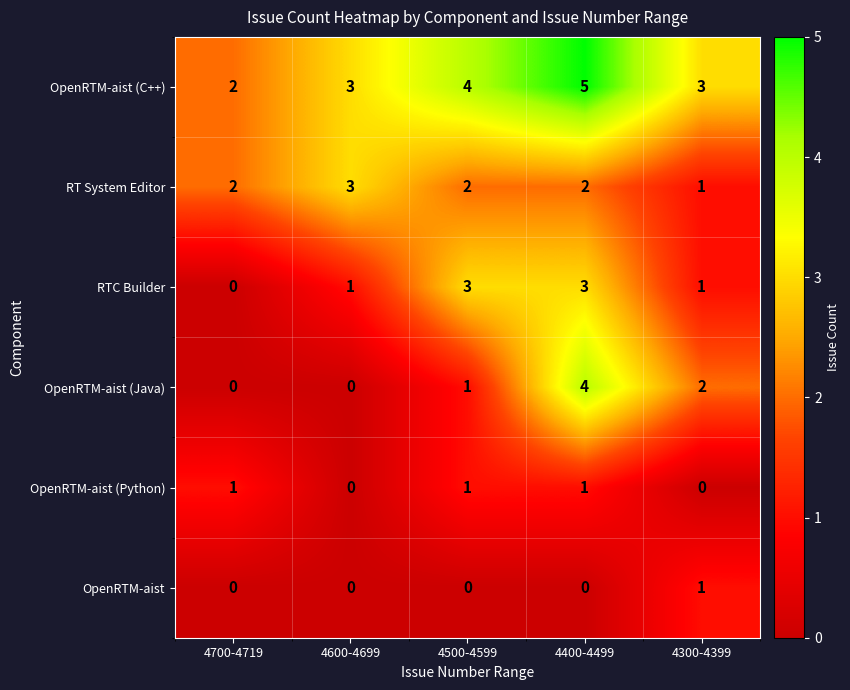

Count the RTC Builder values in the range 1 to 3.

4